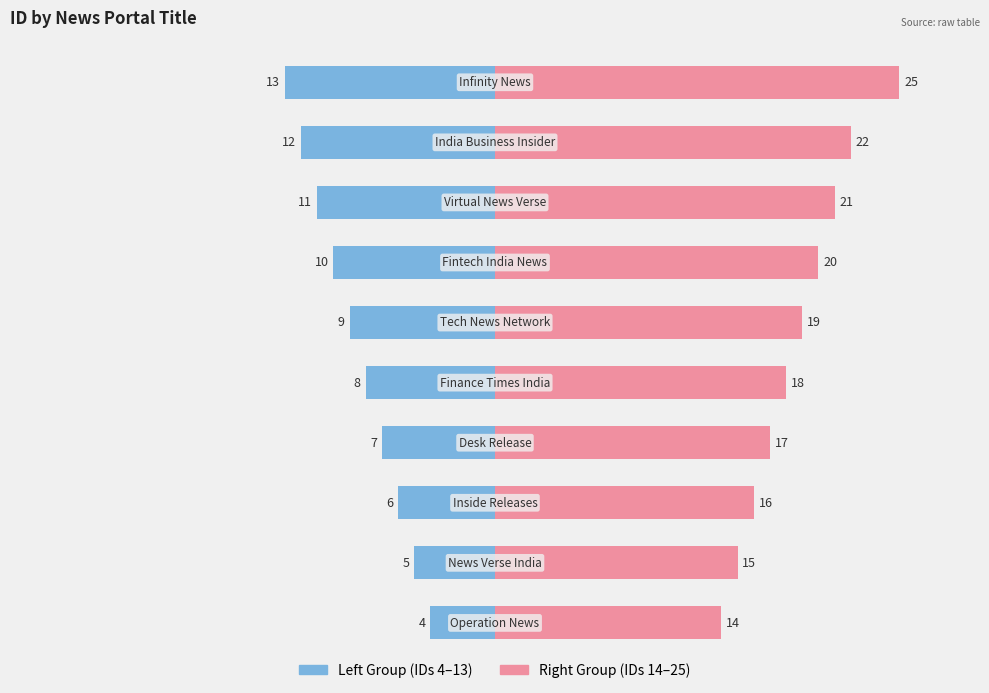

Reading left to right, extract all data points from this chart.

Left Group: 4	5	6	7	8	9	10	11	12	13
Right Group: 14	15	16	17	18	19	20	21	22	25